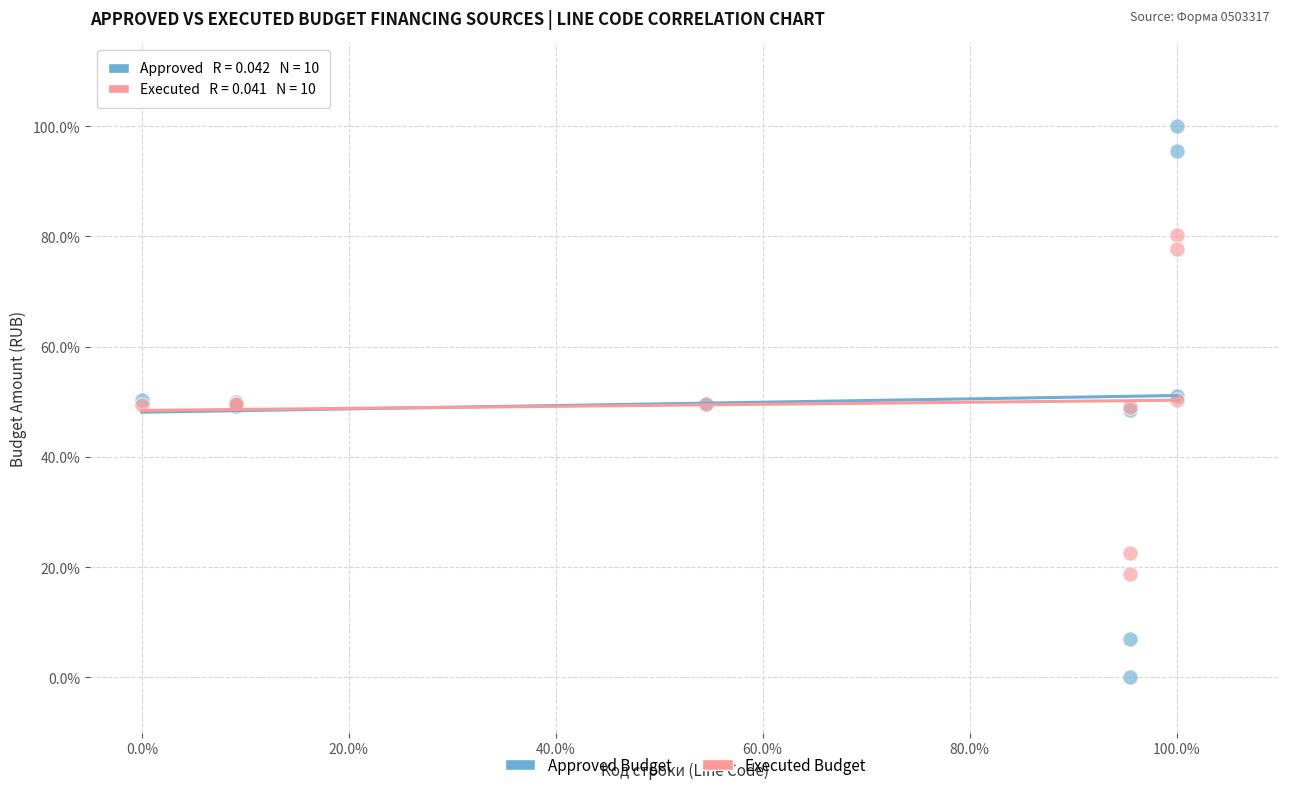

Which series contains the lowest Y value?

Approved Budget